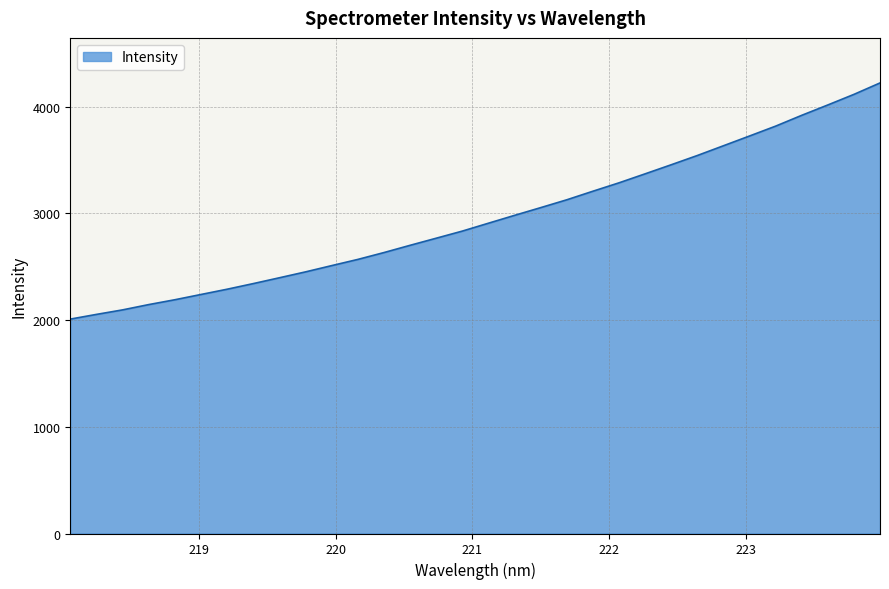

Reading right to left, extract all data points from this chart.

4221.0	4113.8	4014.8	3917.8	3816.5	3724.1	3632.6	3541.3	3454.7	3369.6	3285.4	3206.7	3126.4	3052.9	2980.6	2907.0	2833.2	2766.4	2699.9	2632.0	2567.8	2509.8	2451.1	2395.9	2341.3	2288.6	2239.3	2189.9	2144.6	2094.9	2052.6	2008.6